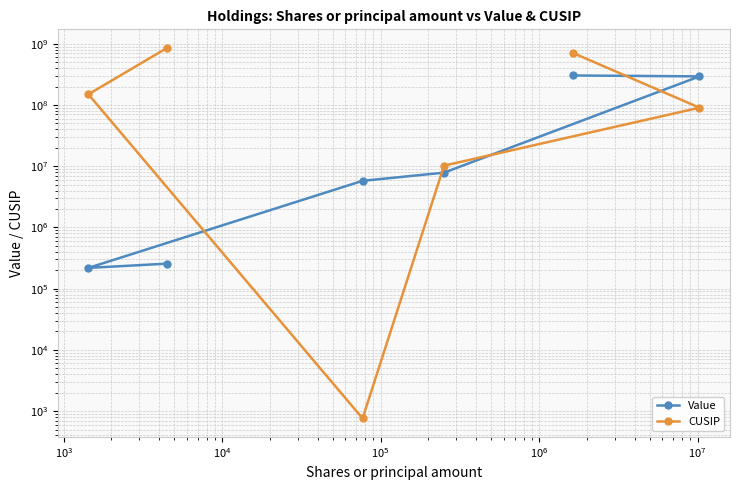

What are all the series names shown in the legend?

Value, CUSIP